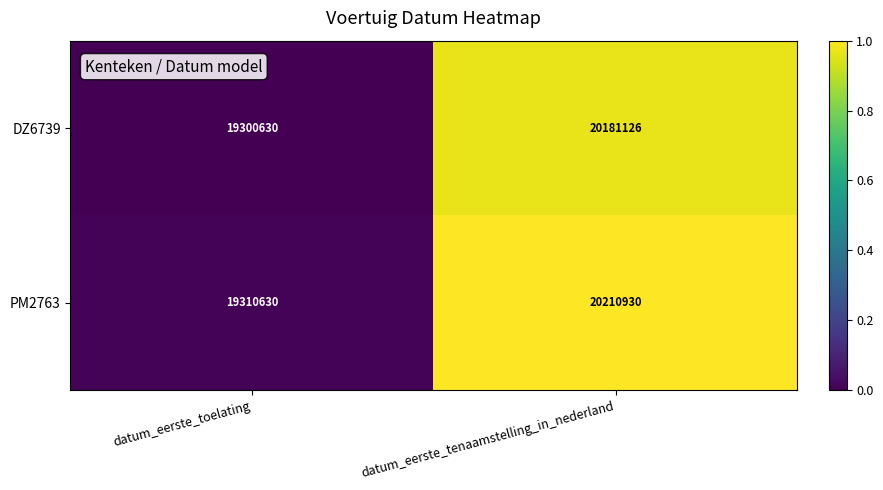

True or false: PM2763 has a value of 31347035 at datum_eerste_toelating.

False